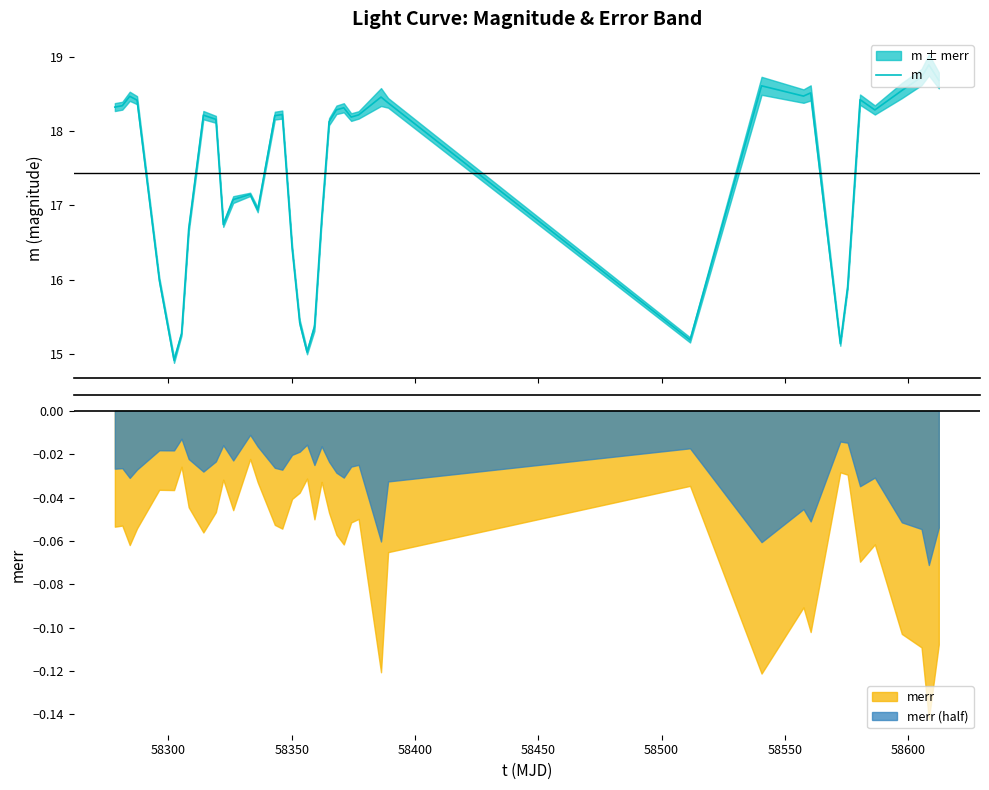

What is the value of the 31st point from the left?

18.5